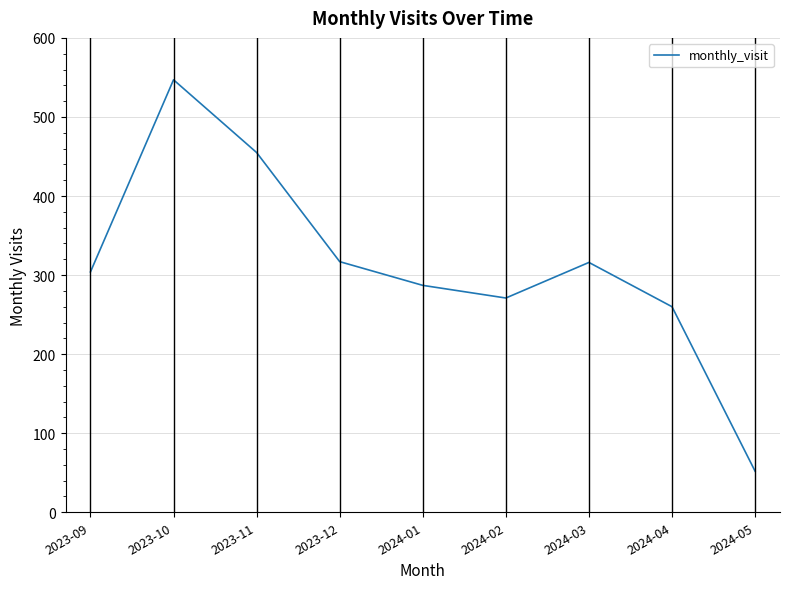

Is this an area chart (filled region under the line)?

No